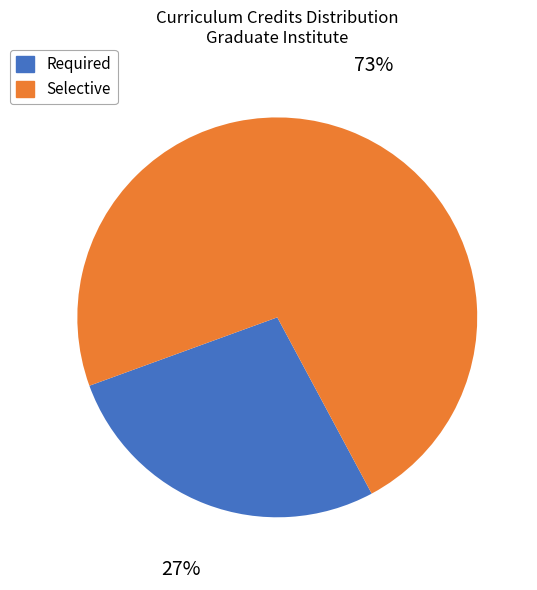

Is there any slice that represents more than half of the pie?

Yes